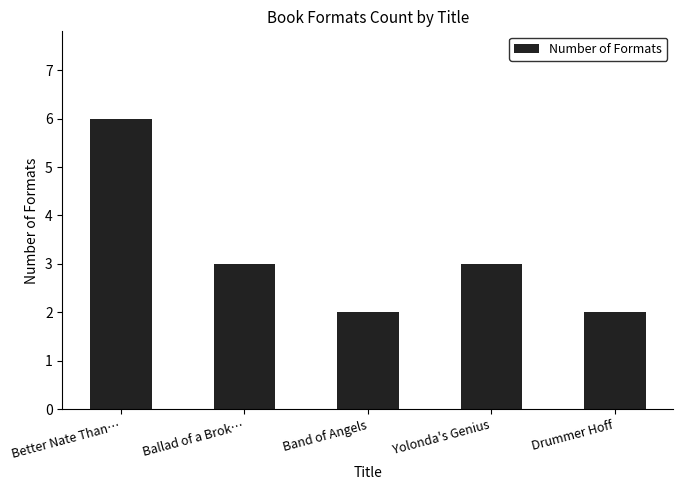

Reading left to right, extract all data points from this chart.

Better Nate Than…=6	Ballad of a Brok…=3	Band of Angels=2	Yolonda's Genius=3	Drummer Hoff=2